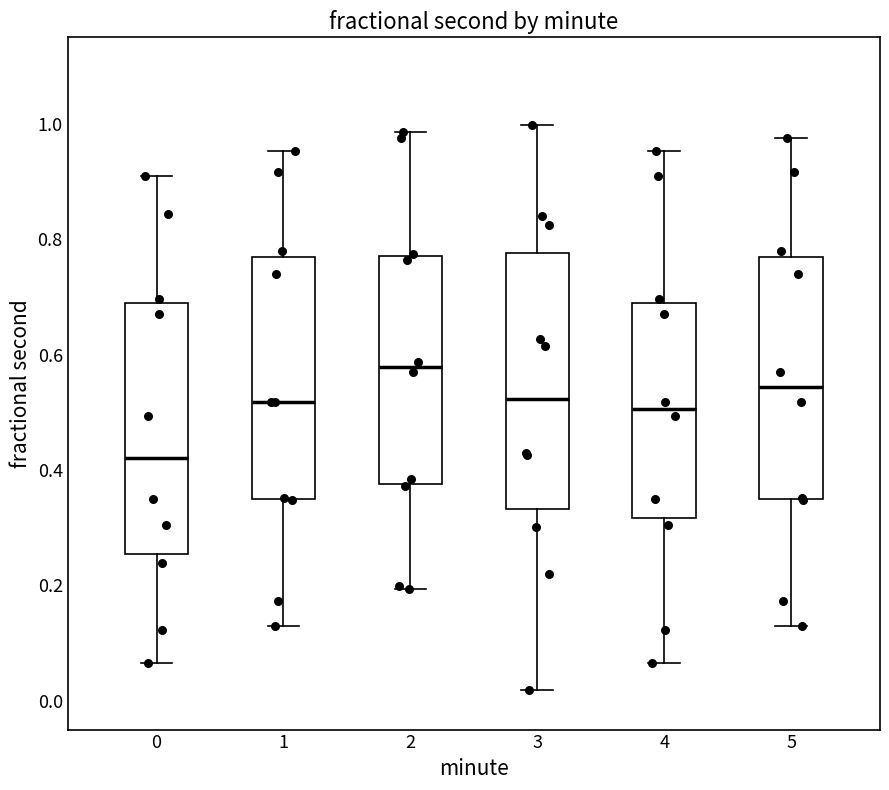

Which box has the lowest median line?

0